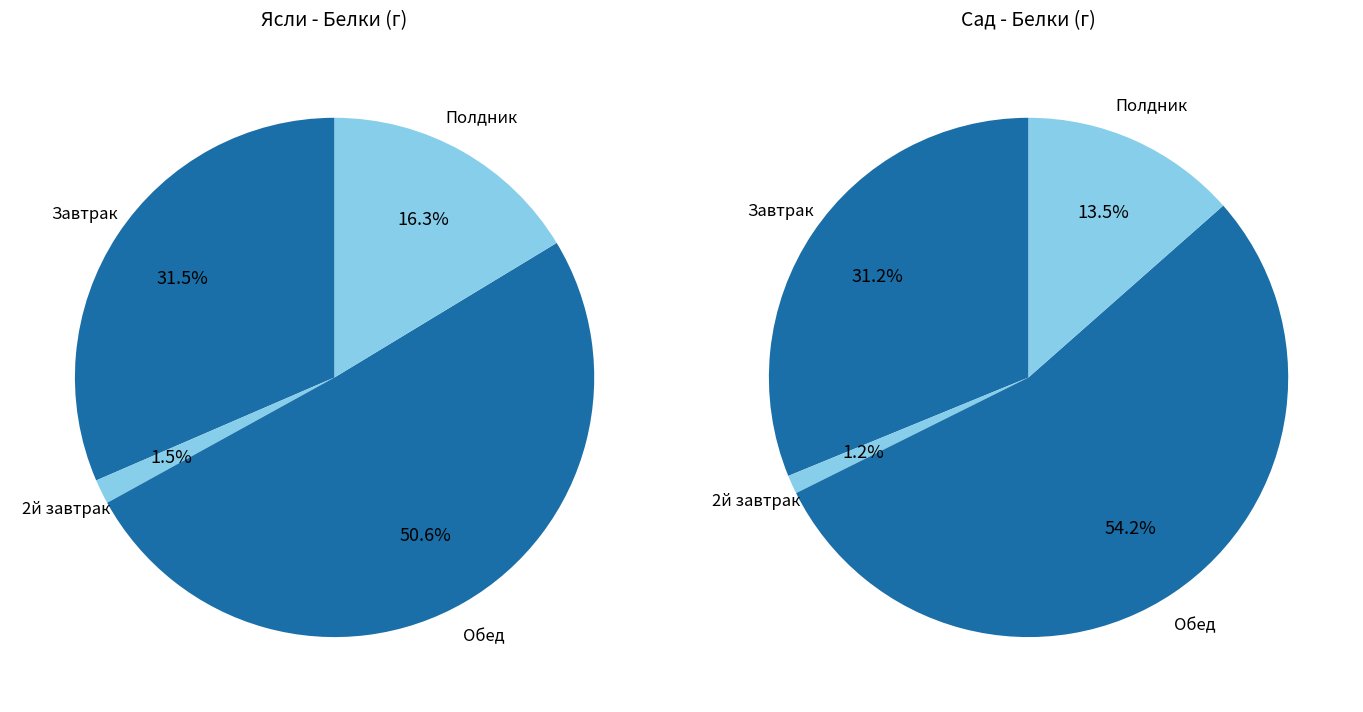

How much of the chart is everything except Полдник?

83.7%